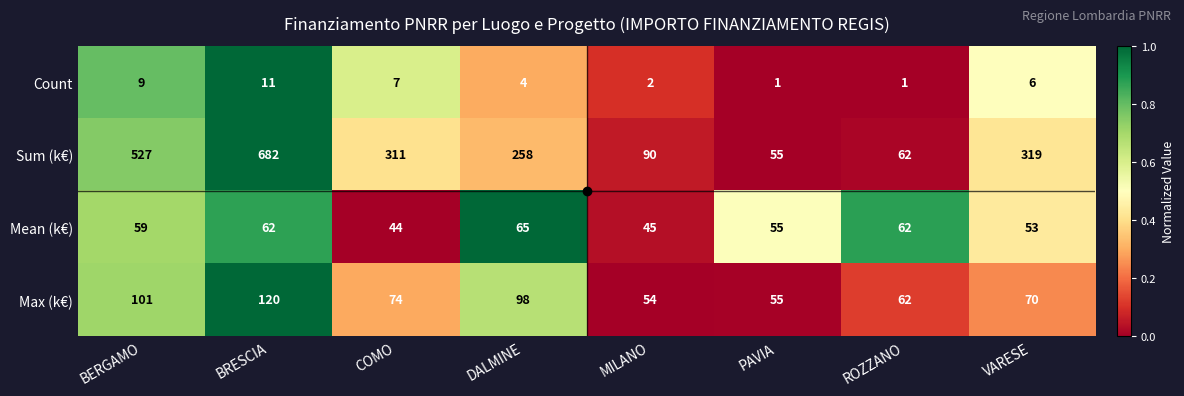

List the series in order of their peak value, lowest first.

Count, Mean (k€), Max (k€), Sum (k€)